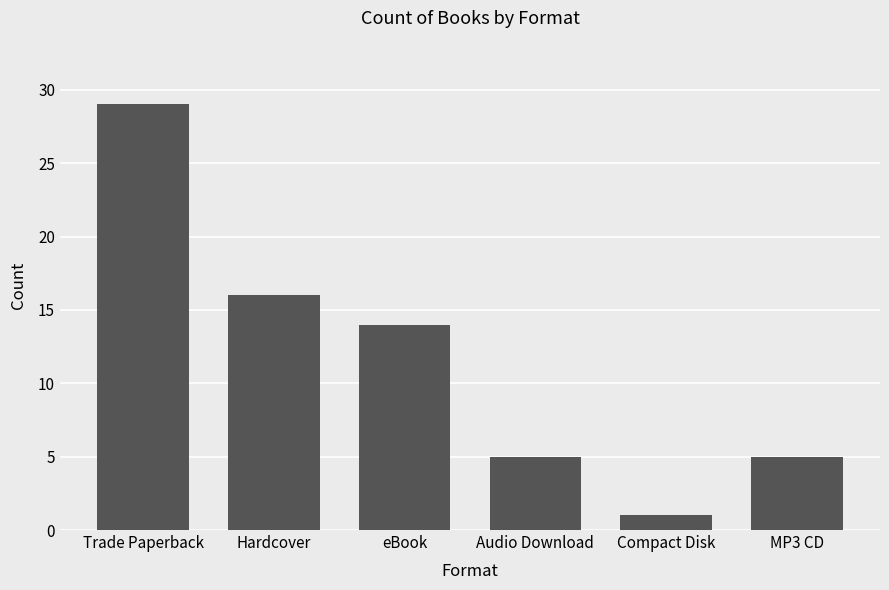

How many data points does each series have?

6